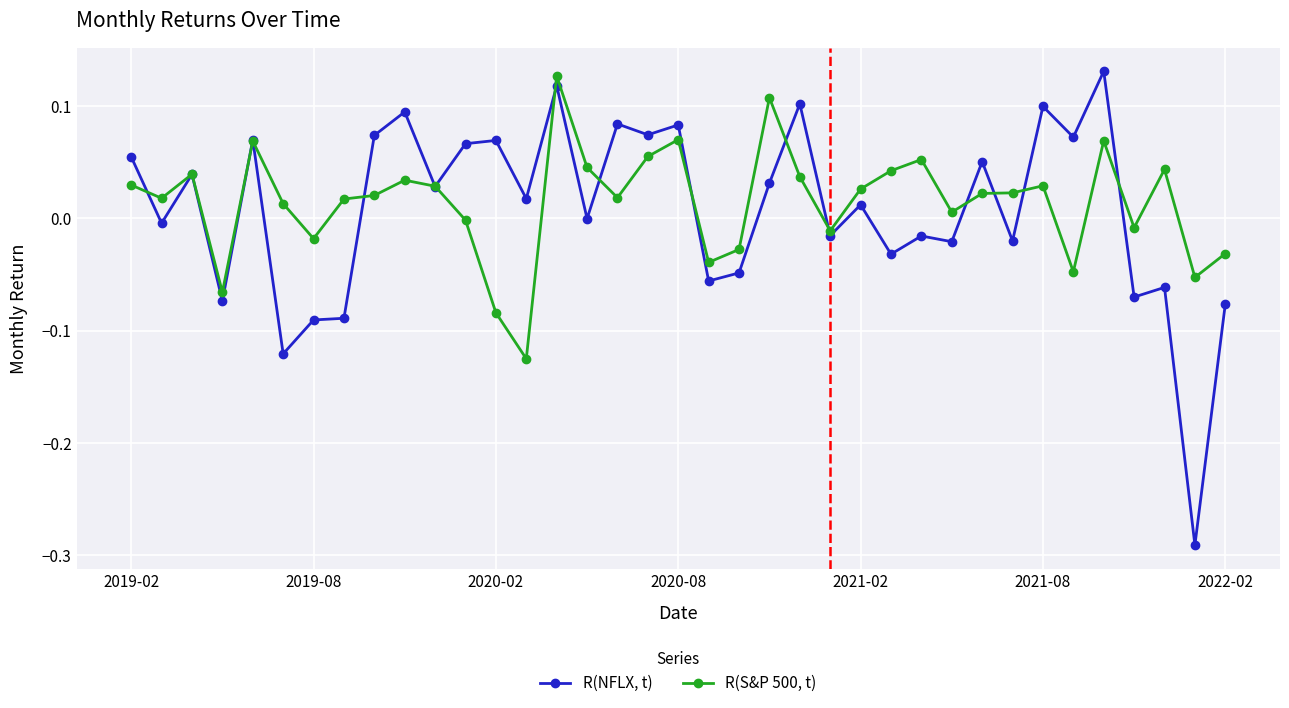

Which series has the largest range (max minus min)?

R(NFLX, t)